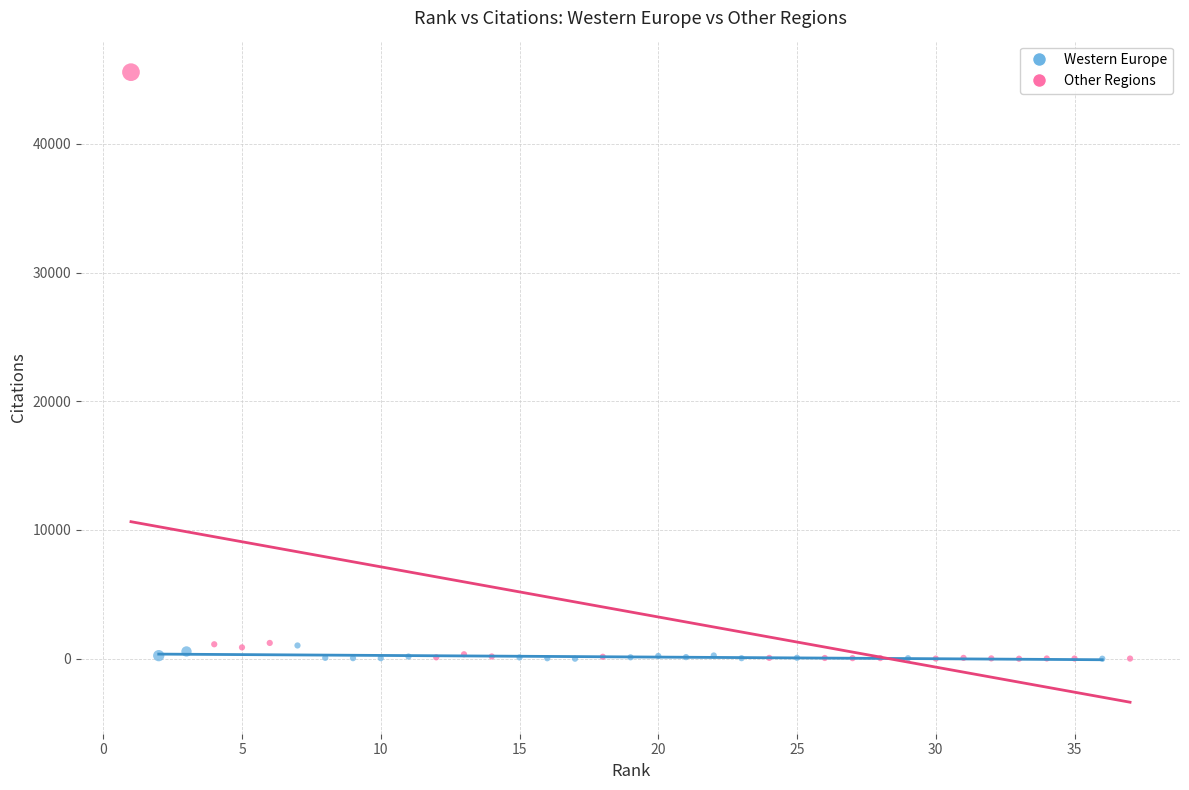

Which series has the widest spread of Y values?

Other Regions